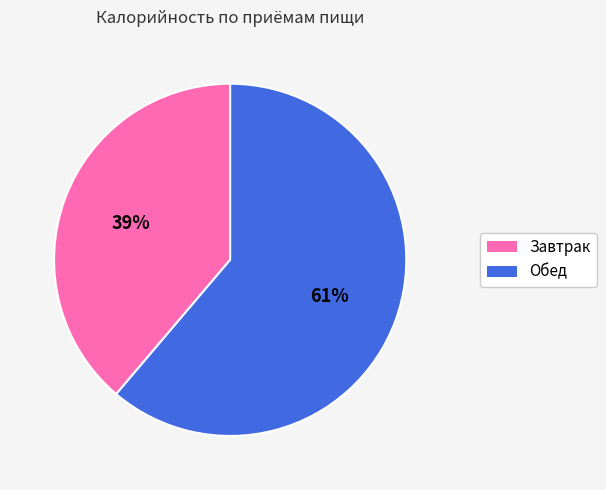

Is there a majority slice in this chart?

Yes